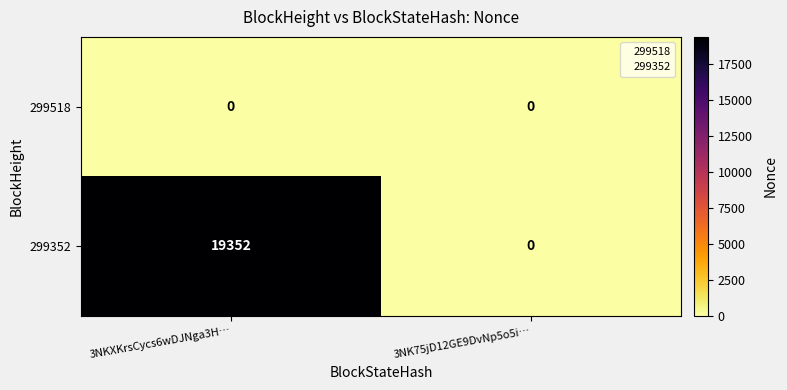

What is the average value of the 299352 series?

9676